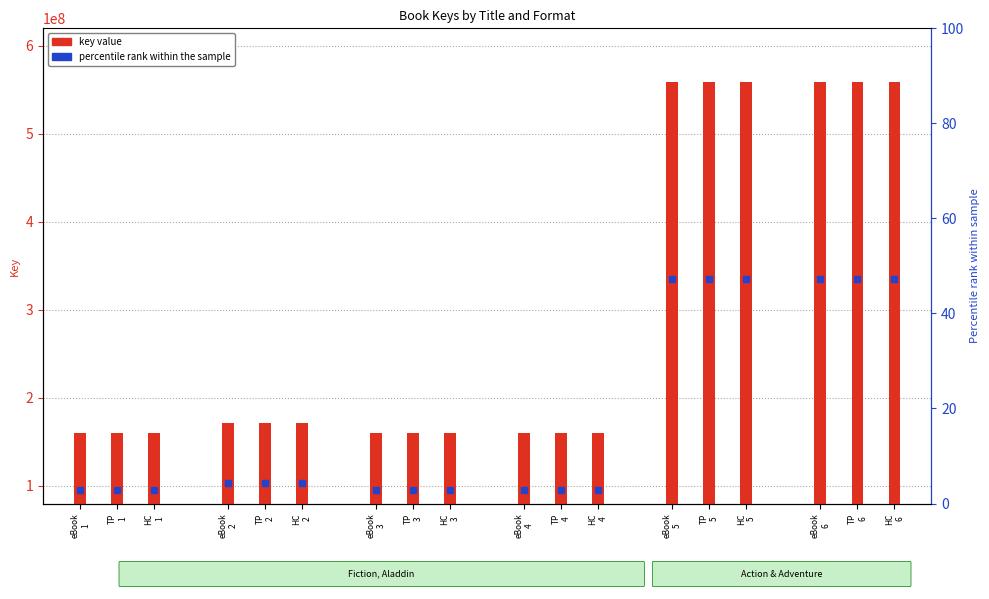

True or false: eBook has a value of 159671811 at eBook
4.

True